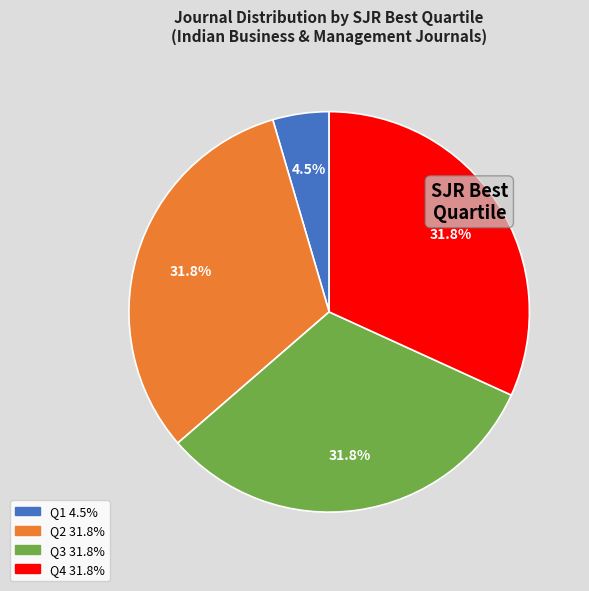

Is Q2 the majority of the pie?

No